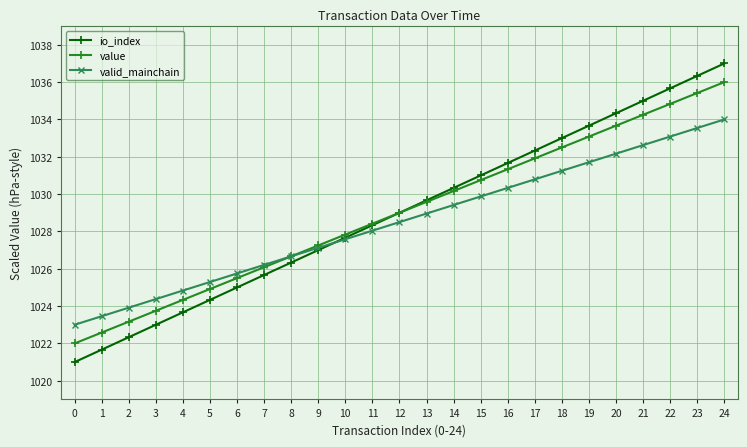

What is the value of the io_index point at the 6th from the left?

1024.3